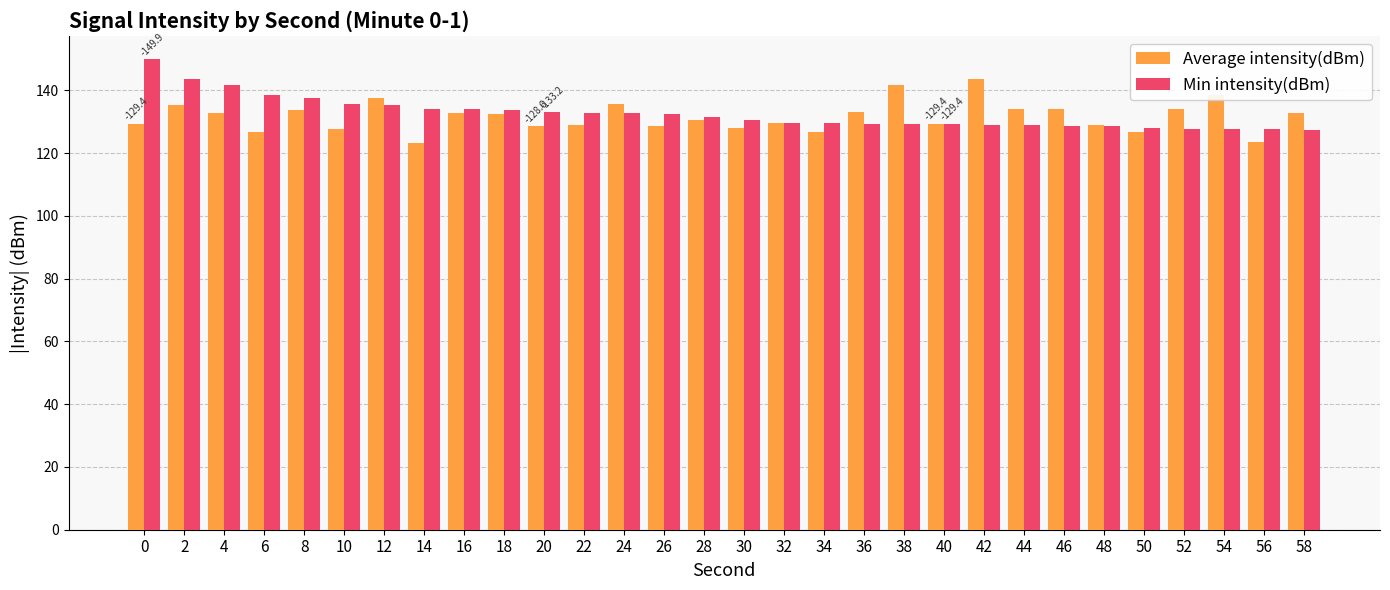

The Average intensity(dBm) series shows 123.6 at 56. True or false?

True